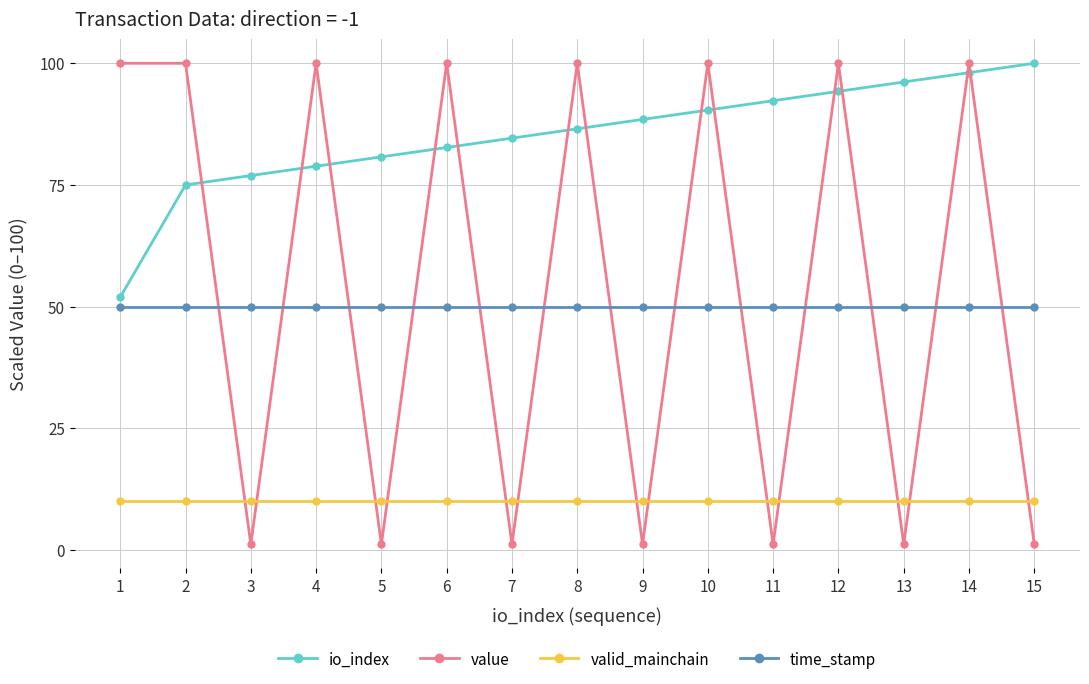

What is the difference between the highest and lowest values at 6?

90.0